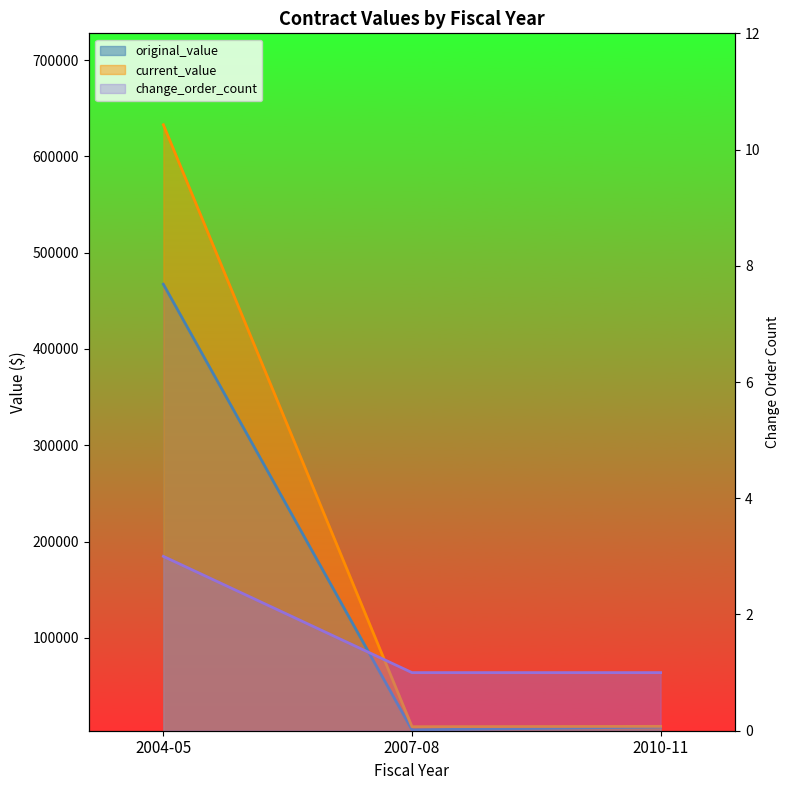

Between 2007-08 and 2004-05, which is larger?

2004-05